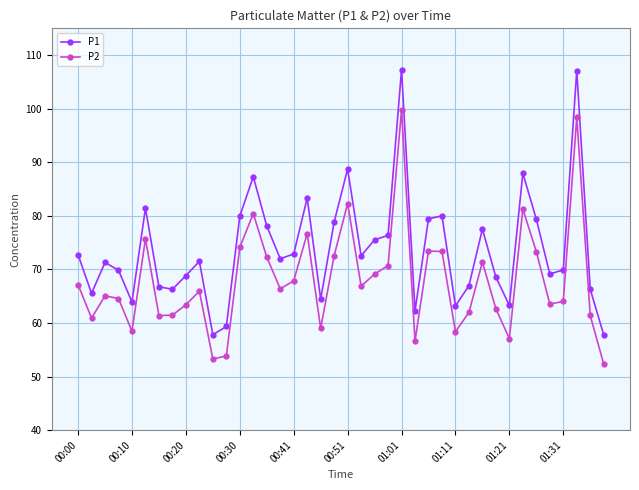

What is the value of the P1 point at the 13th from the left?

80.0